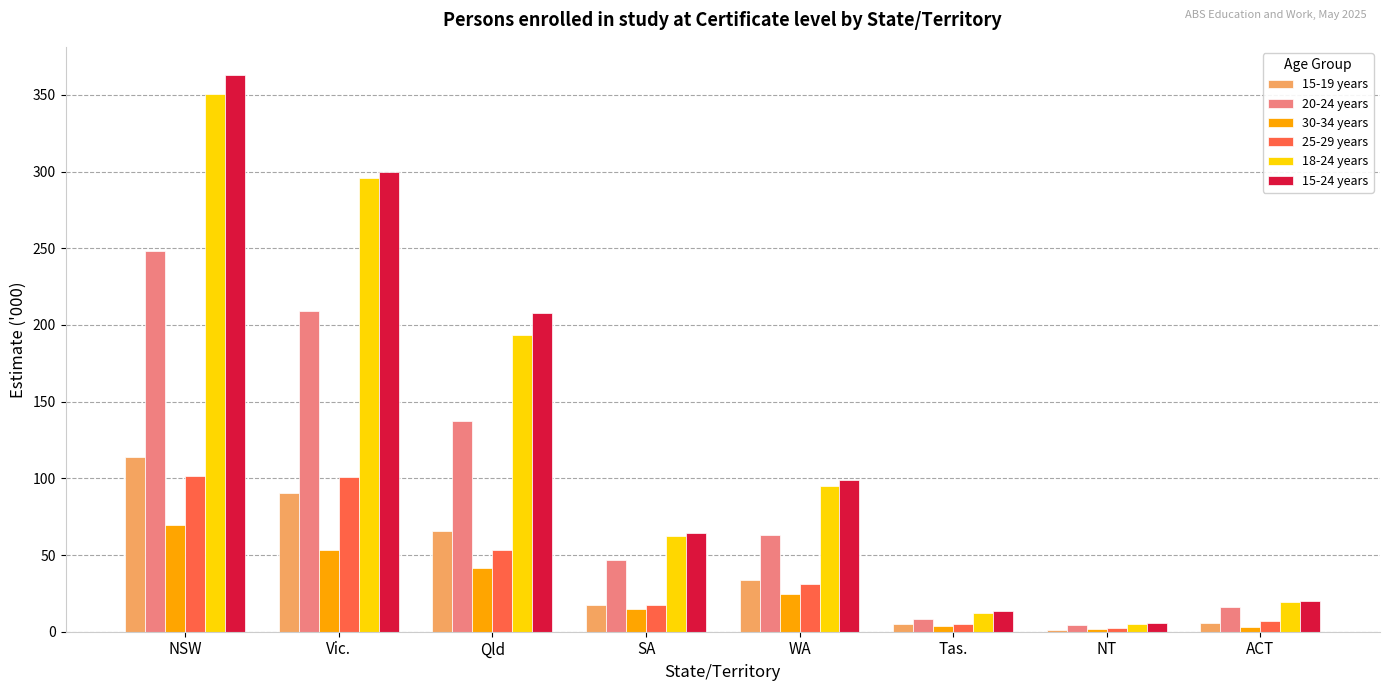

What is the greatest value displayed?

363.2